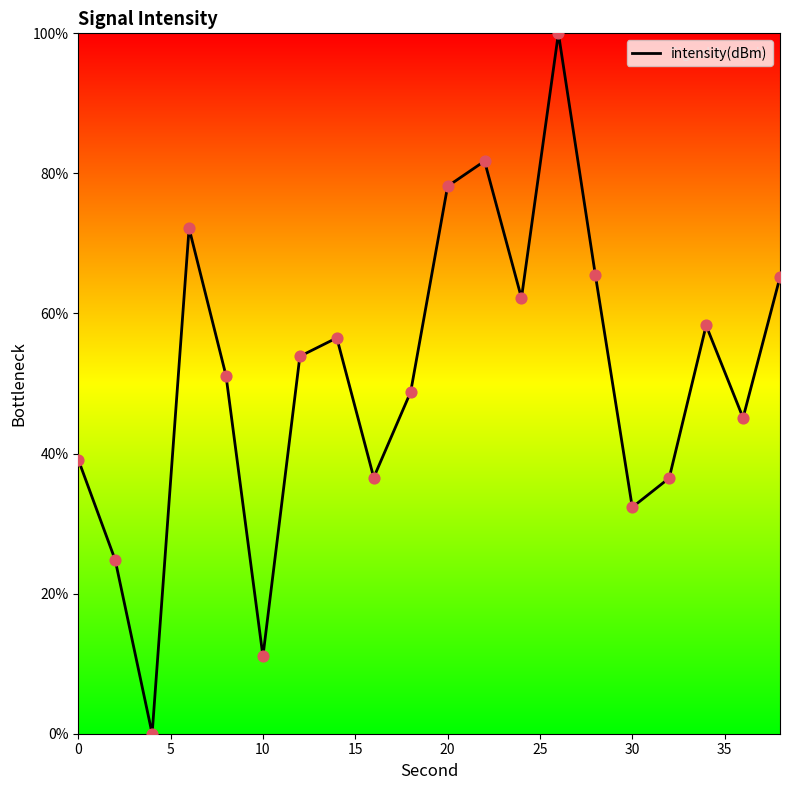

What is the greatest value displayed?

100.0